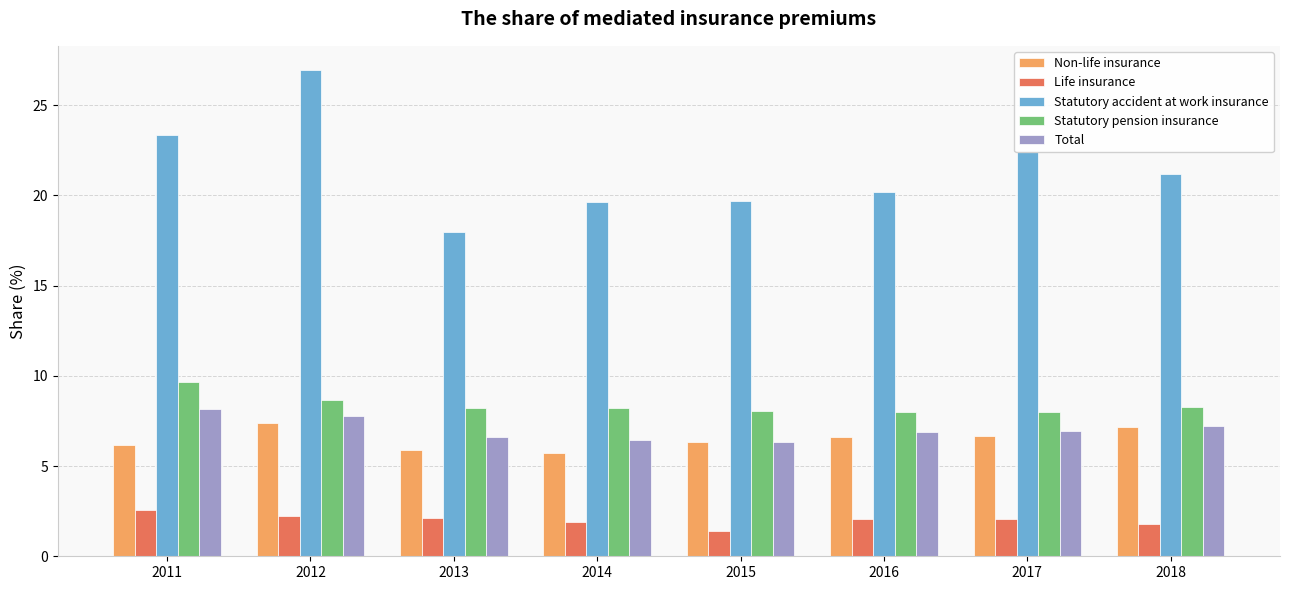

At which category is the sum across all series the highest?

2012